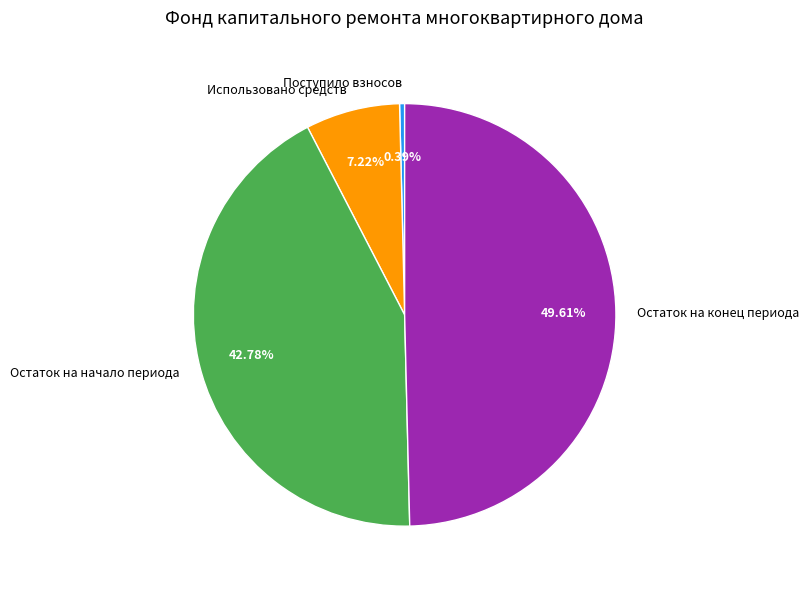

Count the number of slices in the pie.

4